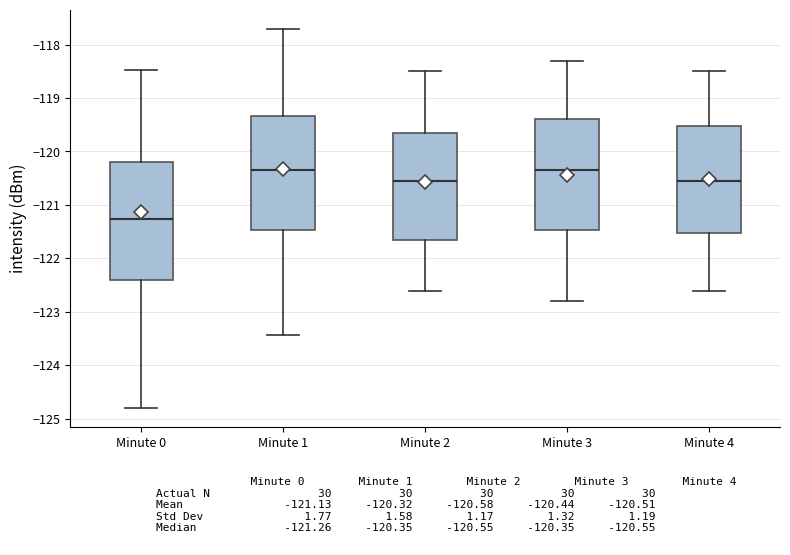

Which box's median line is the lowest?

Minute 0